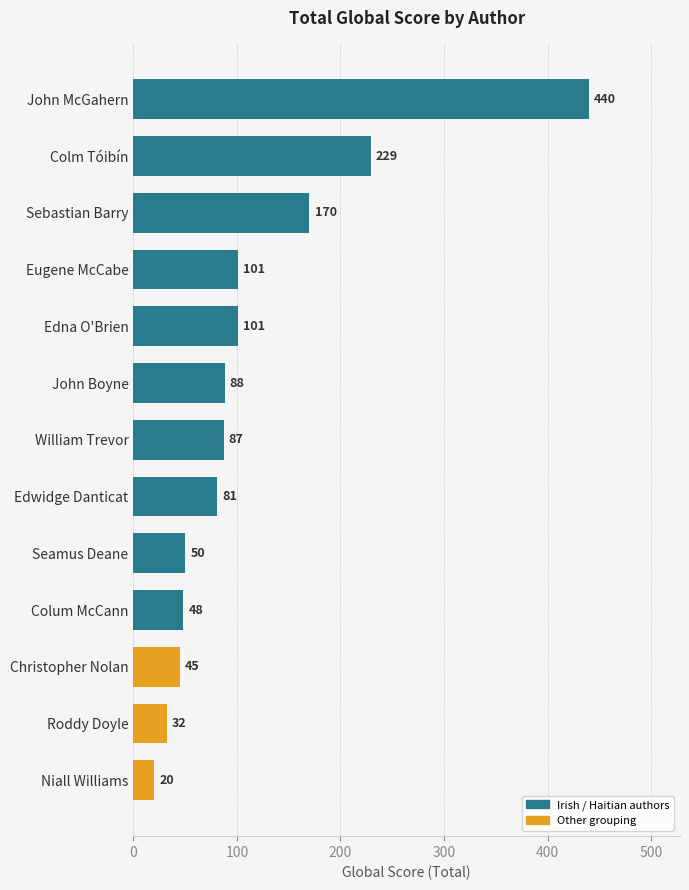

Reading top to bottom, transcribe all the data shown in this chart.

John McGahern=440	Colm Tóibín=229	Sebastian Barry=170	Eugene McCabe=101	Edna O'Brien=101	John Boyne=88	William Trevor=87	Edwidge Danticat=81	Seamus Deane=50	Colum McCann=48	Christopher Nolan=45	Roddy Doyle=32	Niall Williams=20